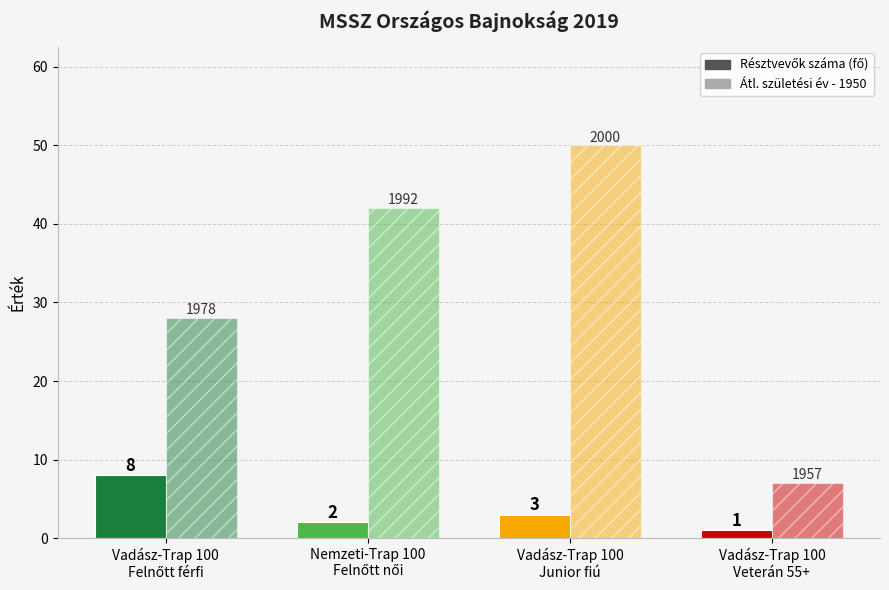

What is the label of the 4th bar from the left?

Vadász-Trap 100
Veterán 55+